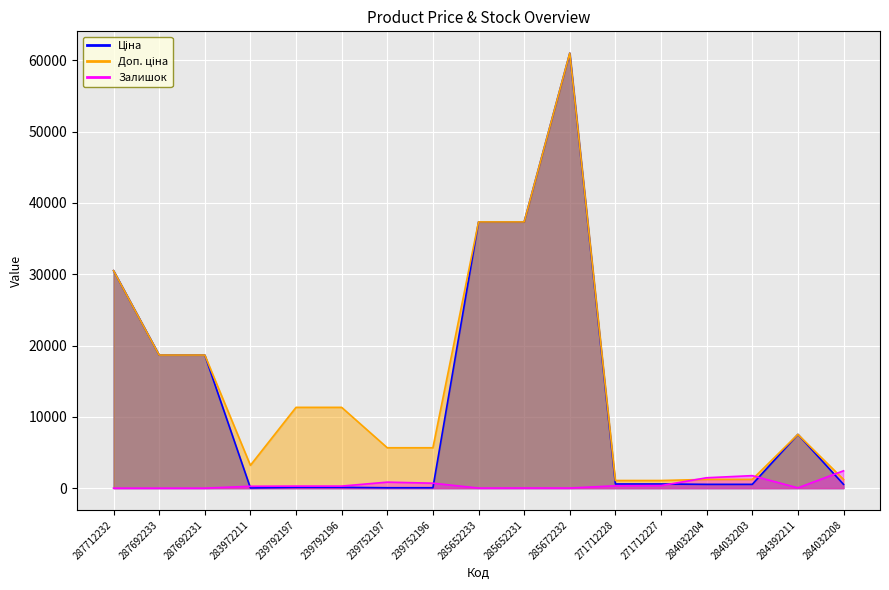

Count the number of data series in this chart.

3